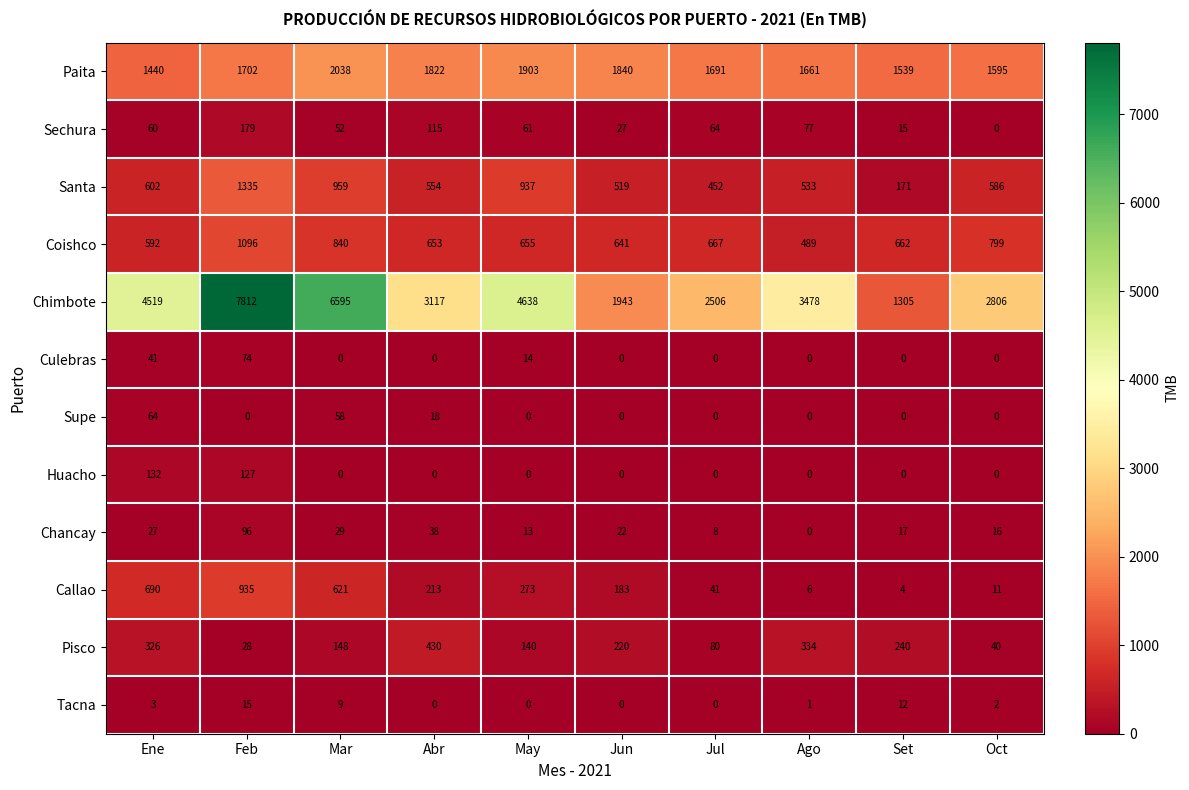

Is it true that Sechura equals 121 at Ago?

False